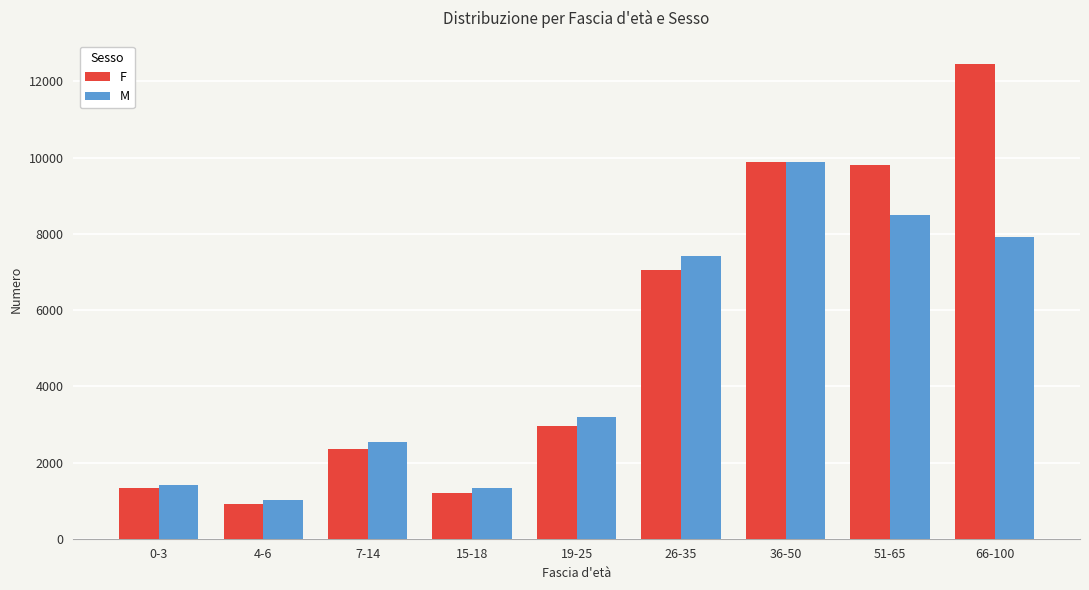

At which label does M reach its minimum?

4-6